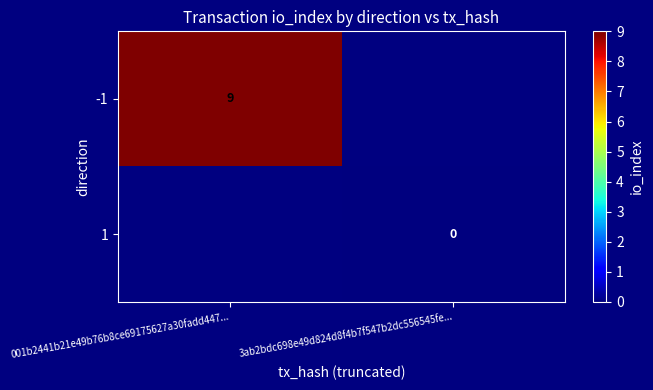

At which label does 1 reach its minimum?

001b2441b21e49b76b8ce69175627a30fadd447...